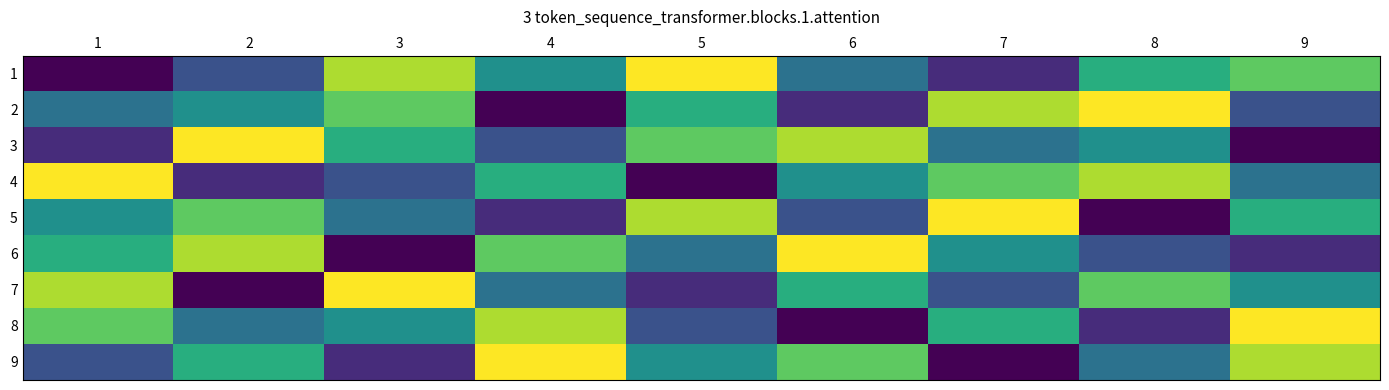

What is the difference between the highest and lowest values at 8?

8